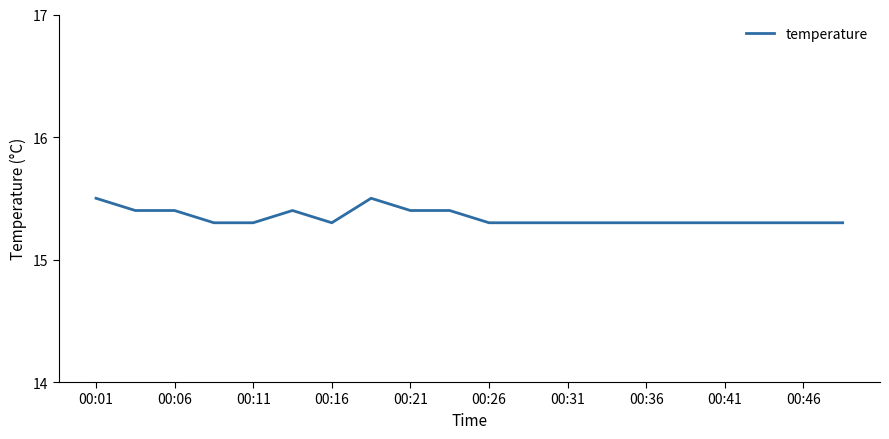

What is the smallest value displayed?

15.3